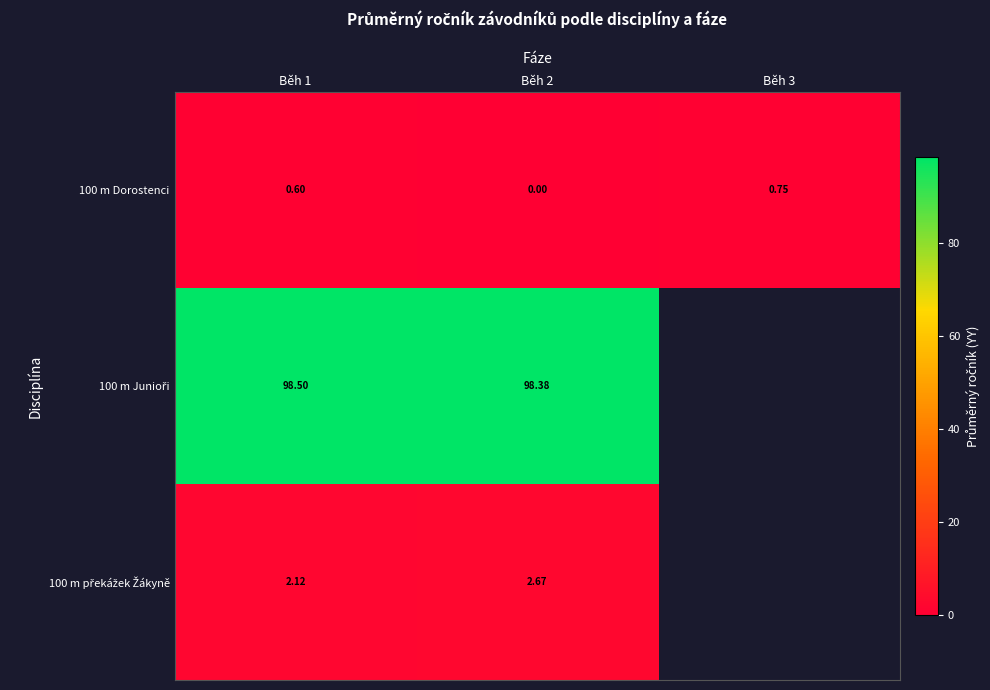

How many values in 100 m Dorostenci are above zero?

2